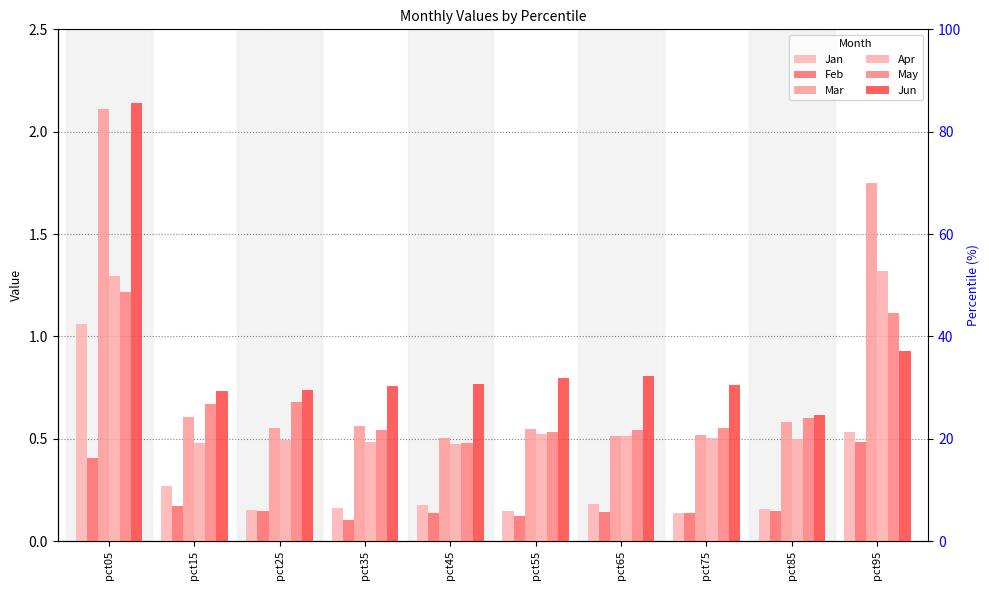

At which label does Jan reach its peak?

pct05